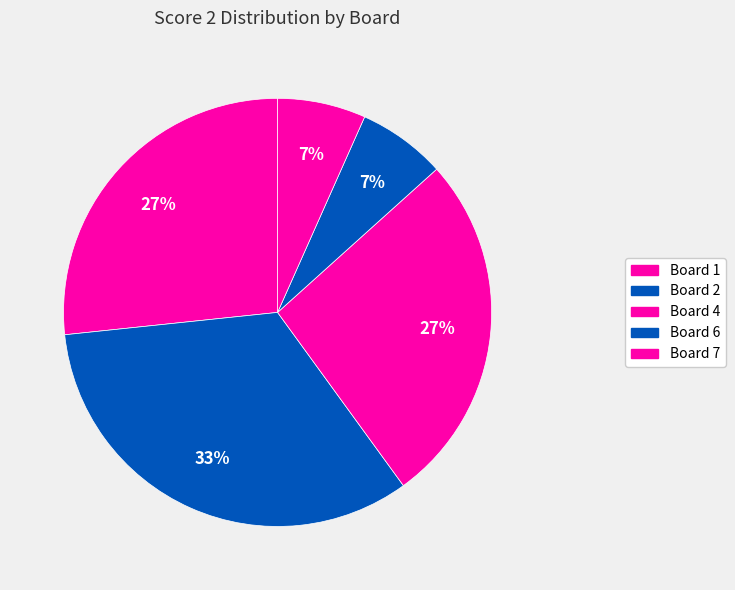

How many segments does this pie chart have?

5